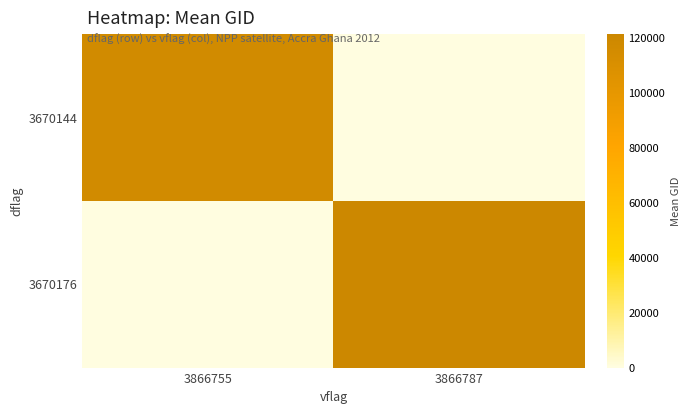

Which series has the largest total across all categories?

3670176